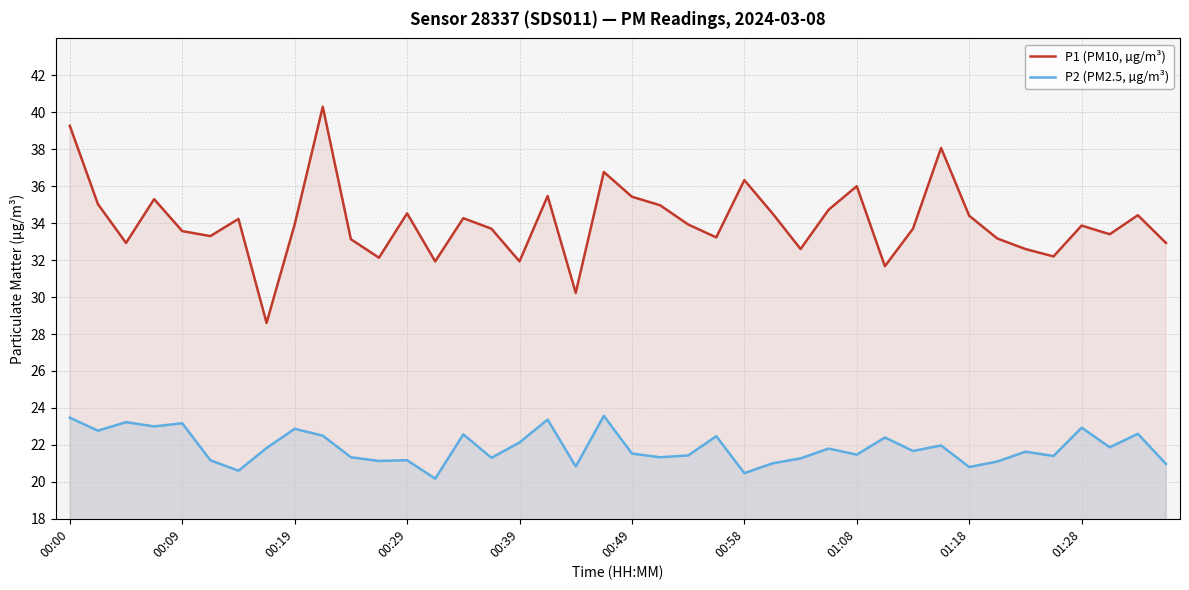

True or false: P1 (PM10, µg/m³) and P2 (PM2.5, µg/m³) cross at least once.

False